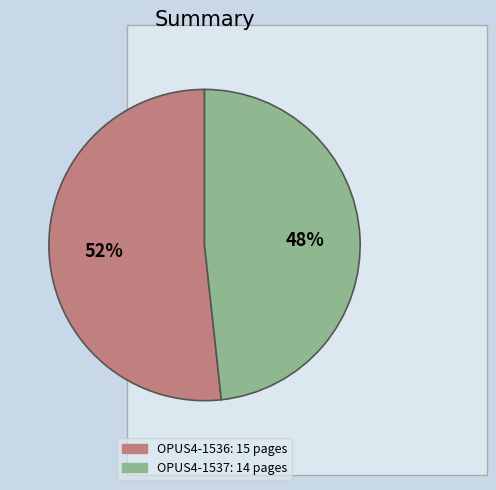

Which slice represents more than half of the pie?

OPUS4-1536